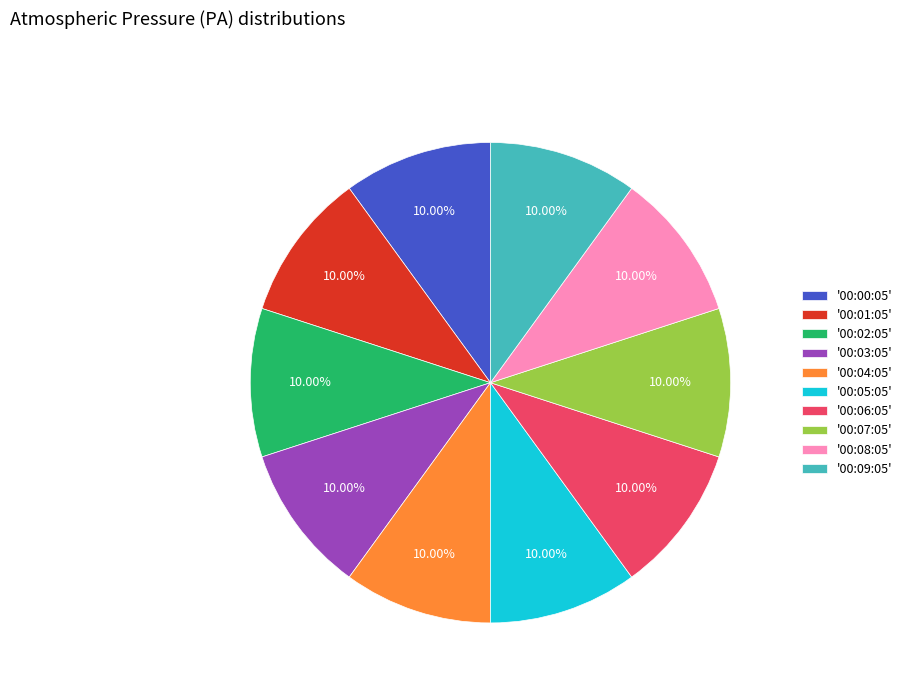

Does '00:04:05' account for over 50% of the chart?

No